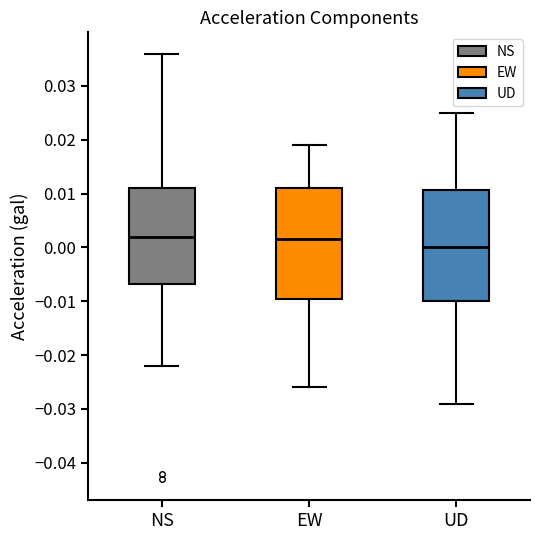

Where is the lower edge of the box for EW on the y-axis? The values are not printed on the chart, so give them approximately, as read against the axis.

-0.009